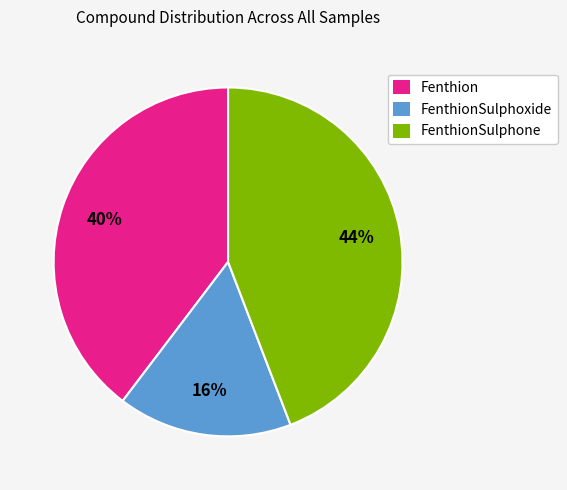

To the nearest percent, what is the combined percentage of FenthionSulphoxide and FenthionSulphone?

60%